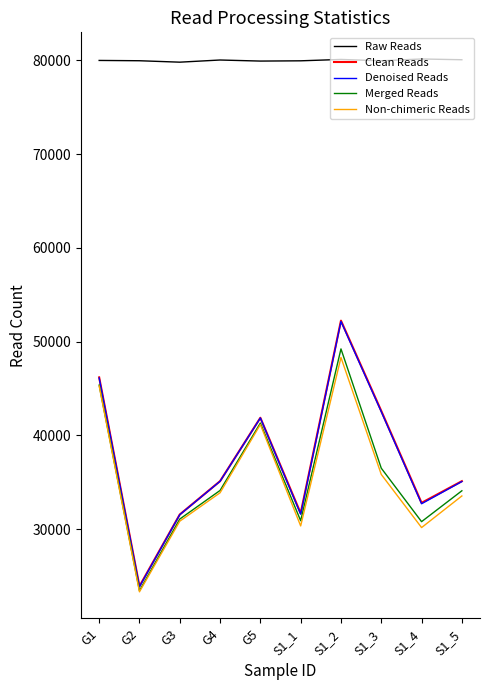

What is the greatest value displayed?

80158